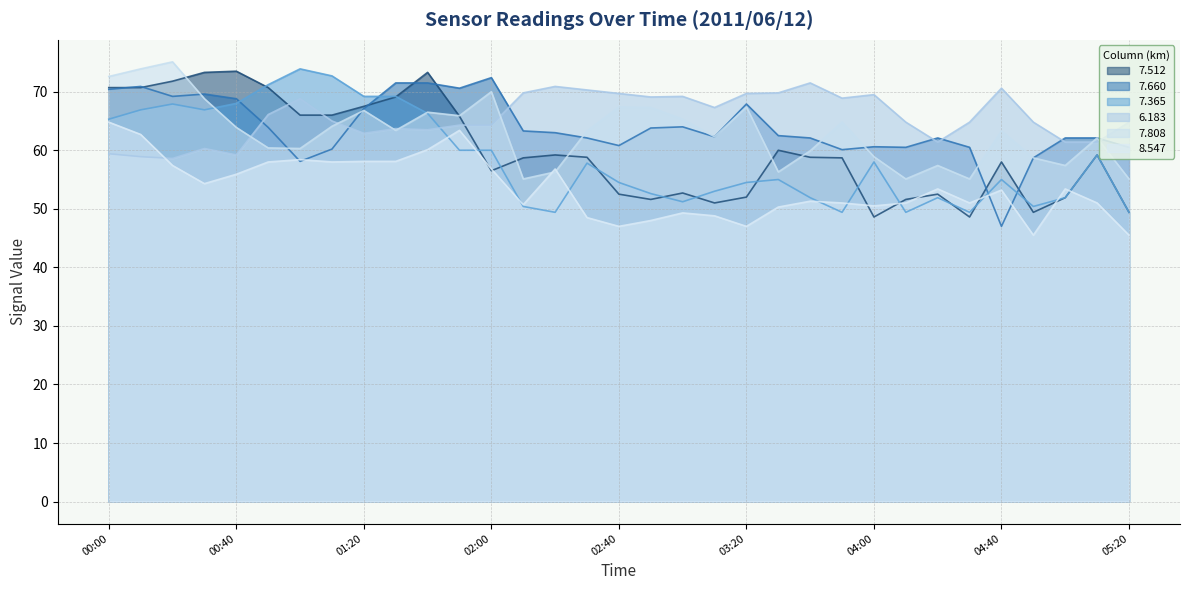

Does the chart have visible grid lines?

Yes